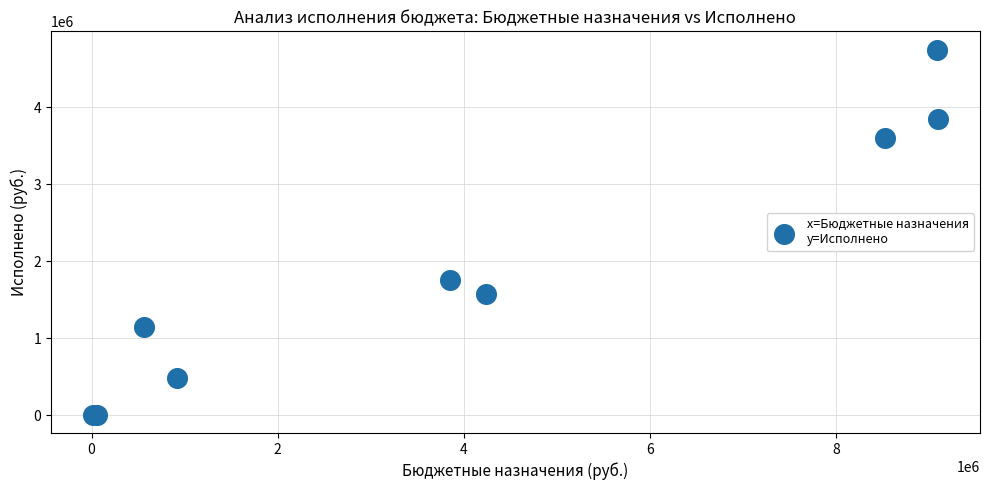

What Y value in the scatter plot is closest to 2377847?

1762981.7